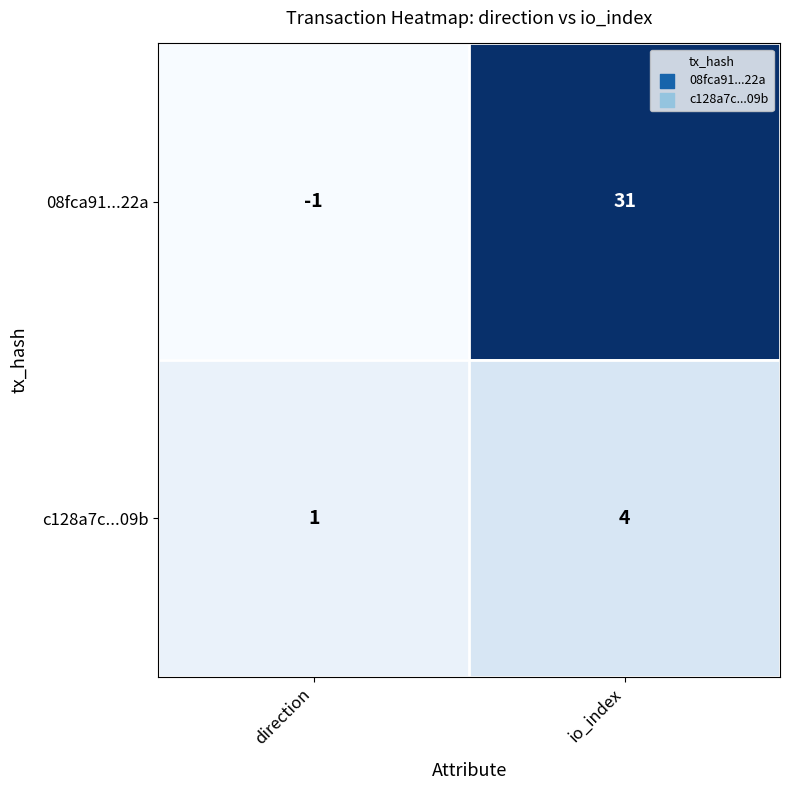

Reading right to left, list all the values displayed in this chart.

08fca91...22a: 31	-1
c128a7c...09b: 4	1